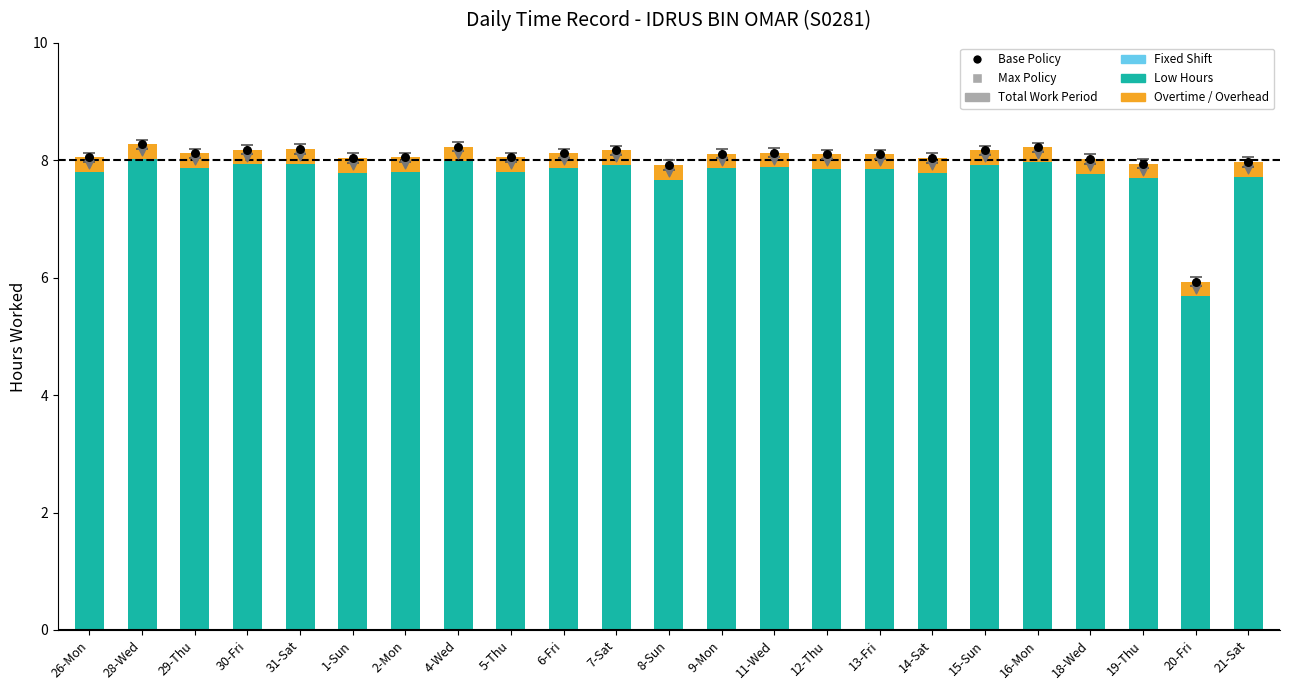

Which series reaches the maximum Y coordinate?

Base Policy